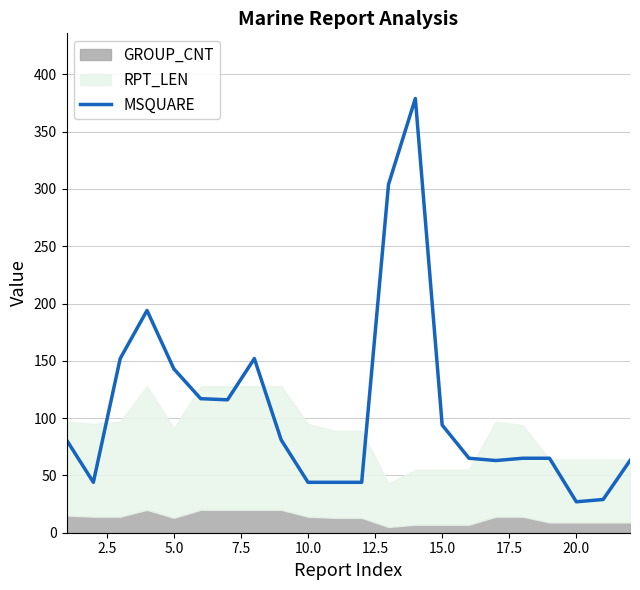

What is the minimum value for MSQUARE?

27